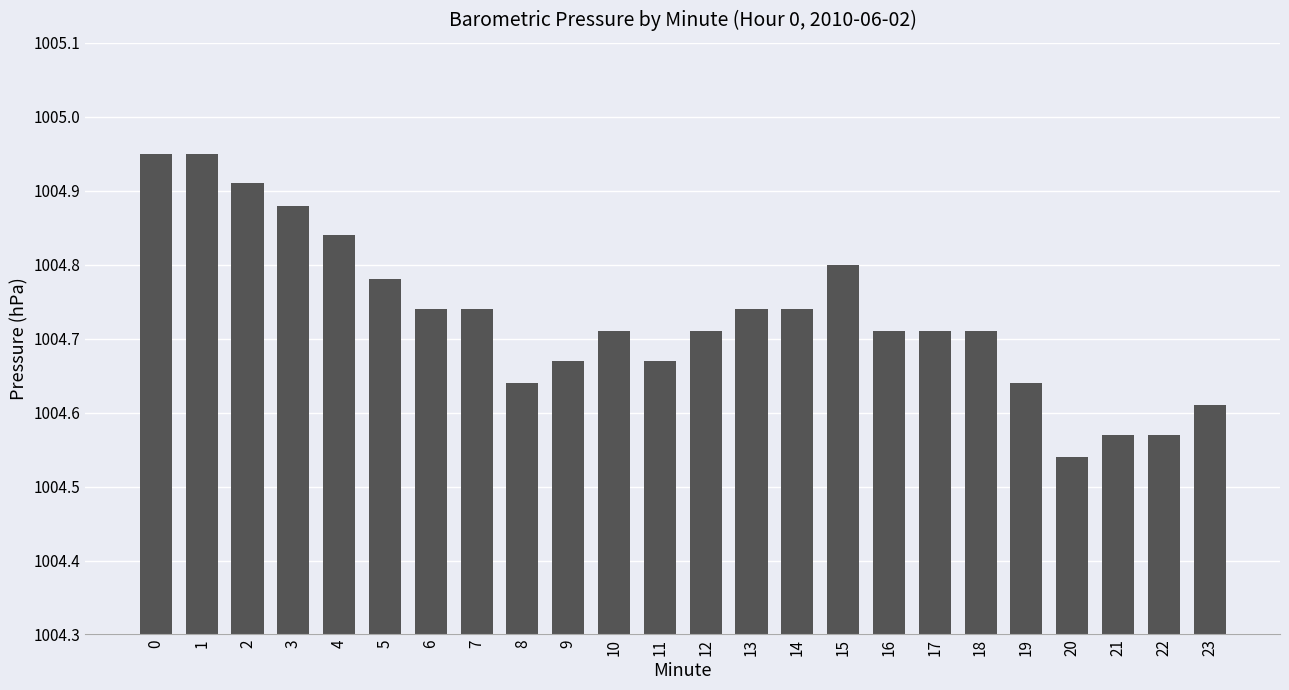

What is the ratio of the value at 22 to the value at 14?

1.0